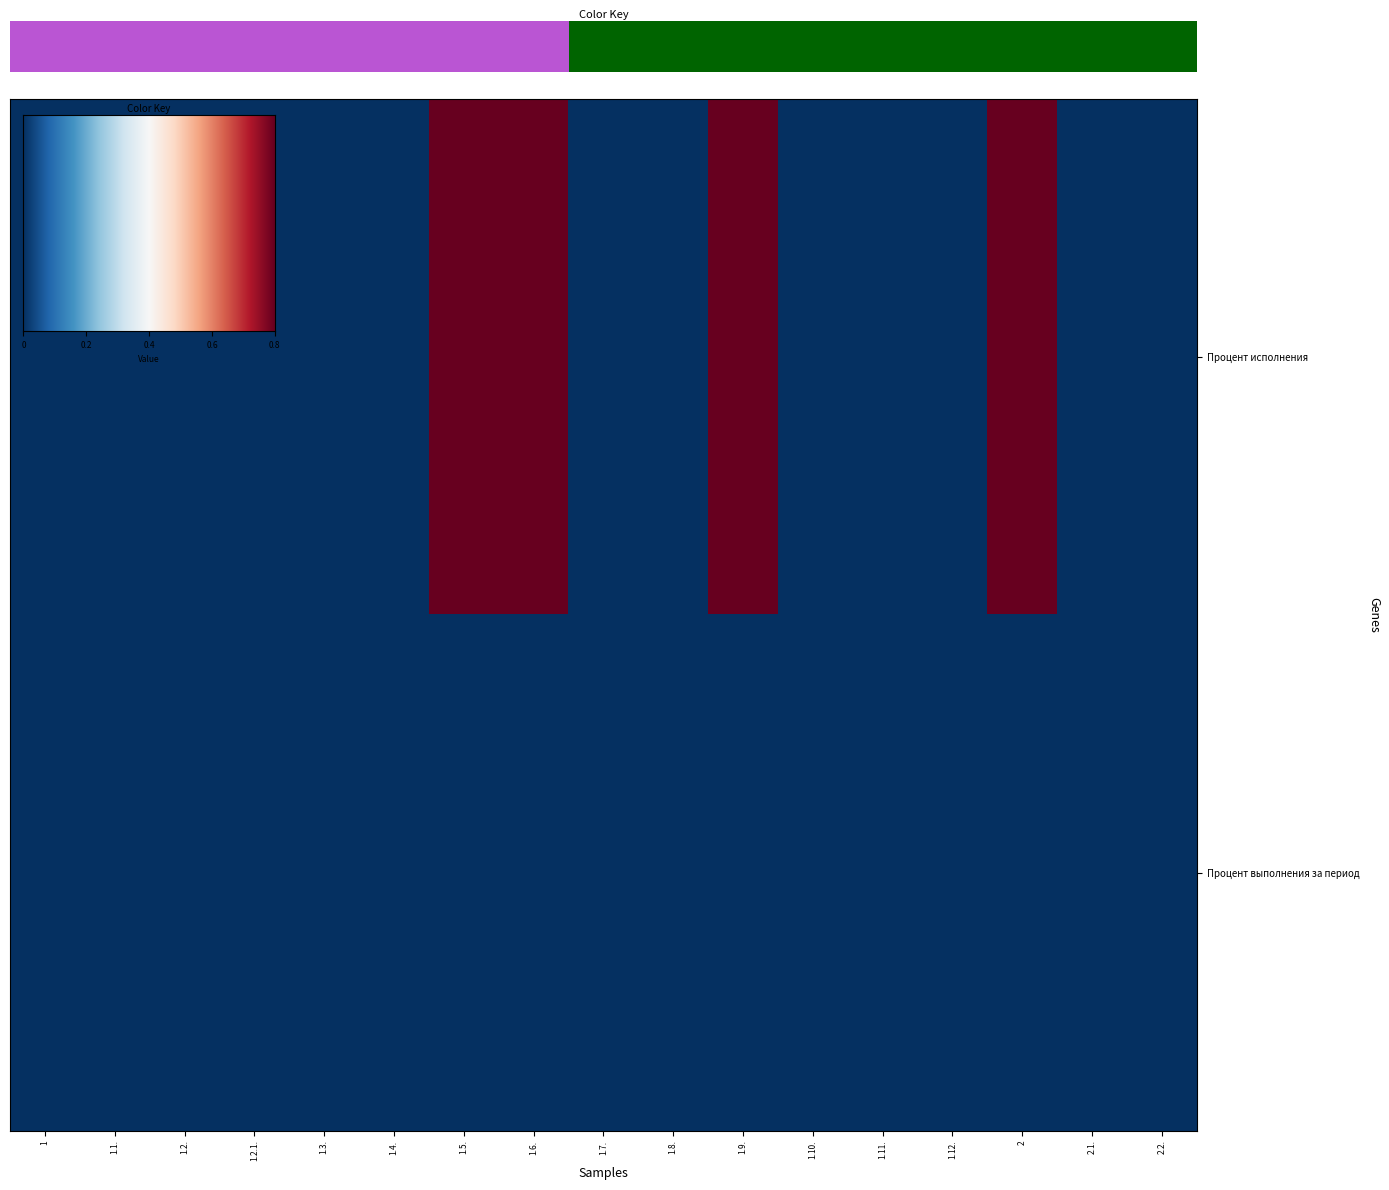

Reading left to right, list all the values displayed in this chart.

0	0	0	0	0	0	100	100	0	0	100	0	0	0	100	0	0